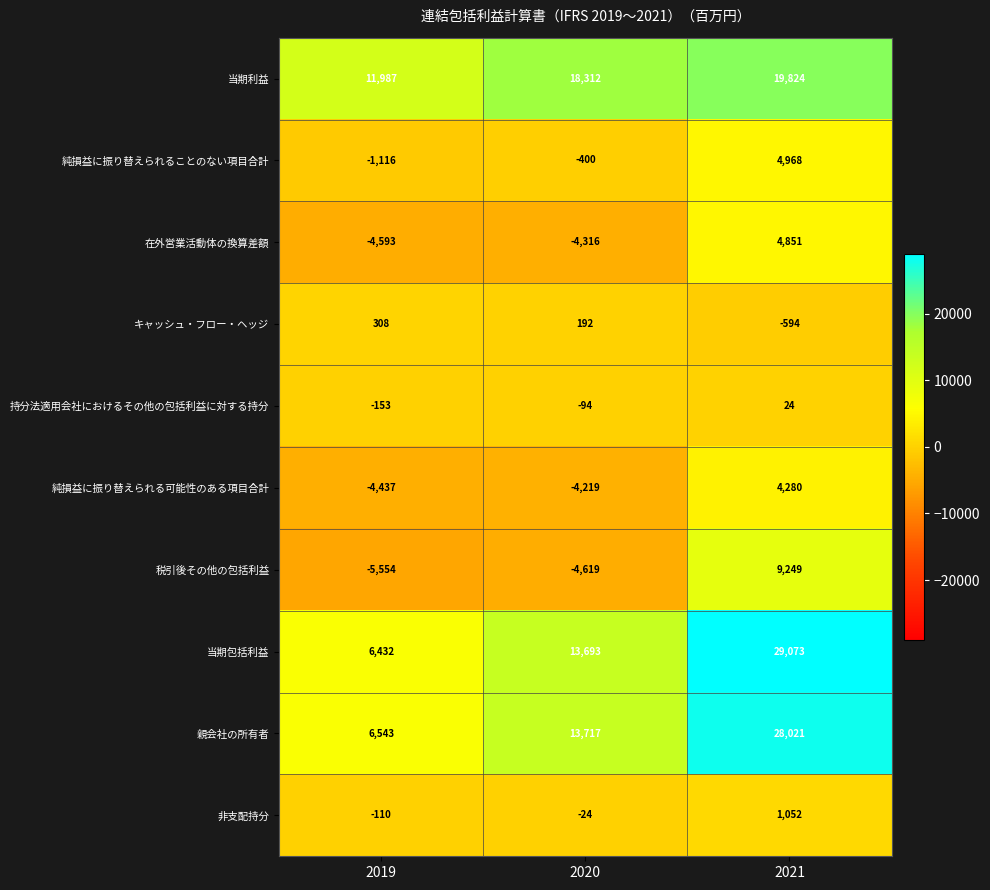

What is the sum of the 当期利益 values at 2019 and 2020?

30299